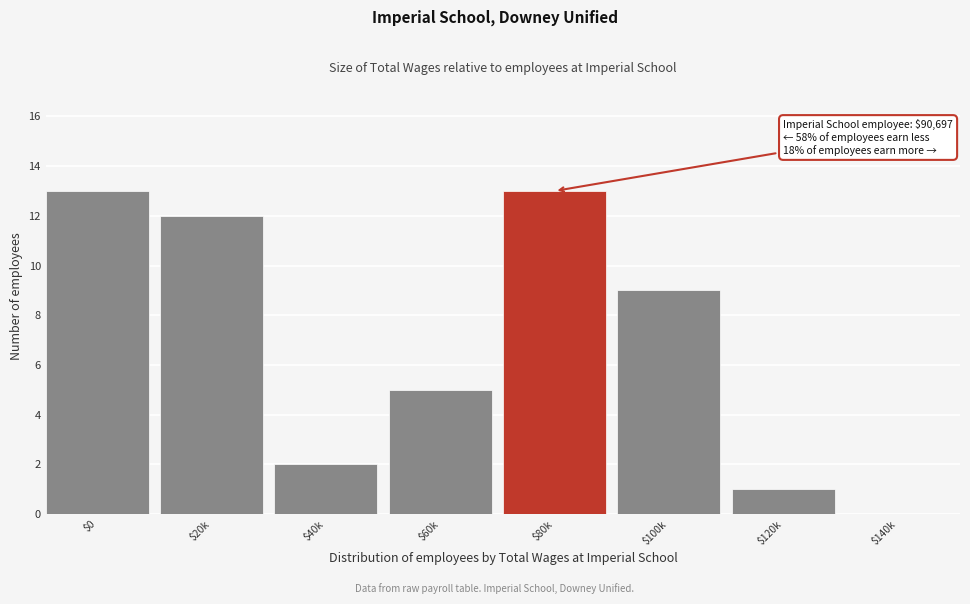

What is the sum of all values?

55